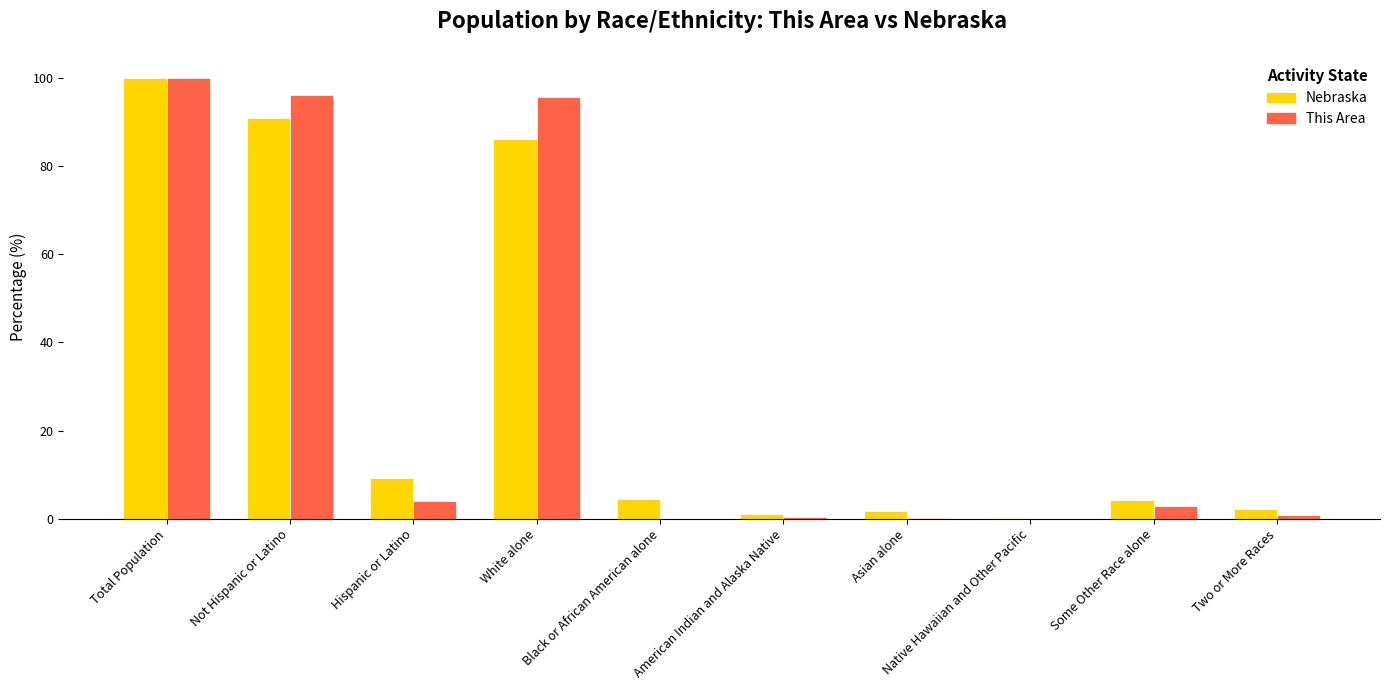

The Nebraska series shows 90.8 at Not Hispanic or Latino. True or false?

True